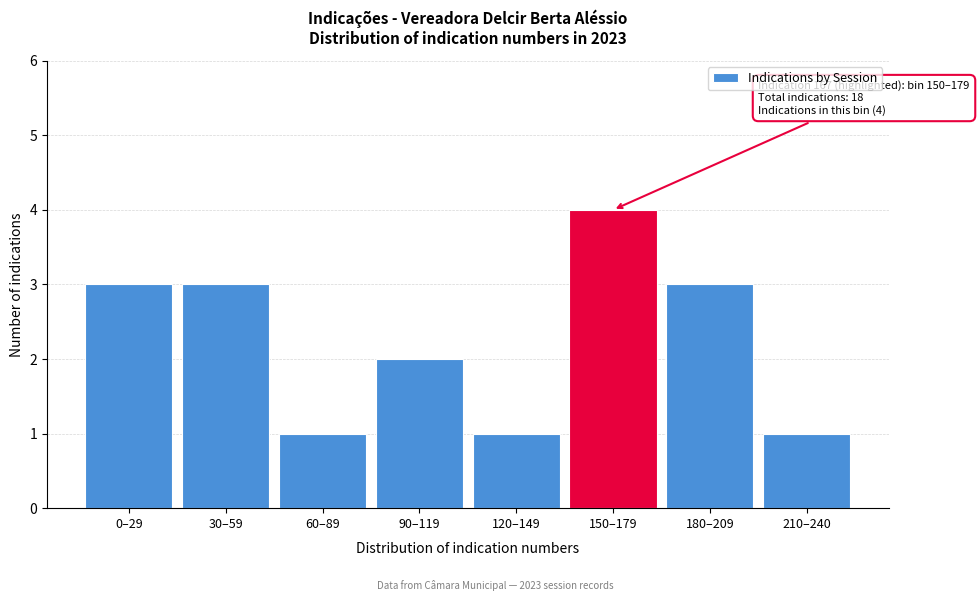

Reading left to right, list all the values displayed in this chart.

0–29=3	30–59=3	60–89=1	90–119=2	120–149=1	150–179=4	180–209=3	210–240=1